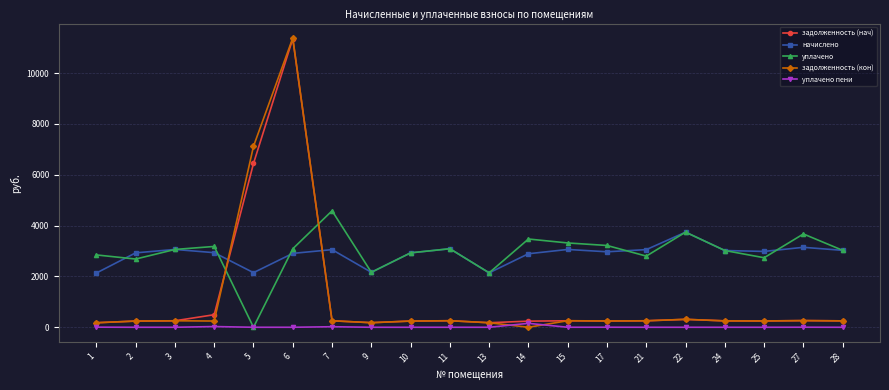

True or false: уплачено has more than 1 interior local peaks.

True